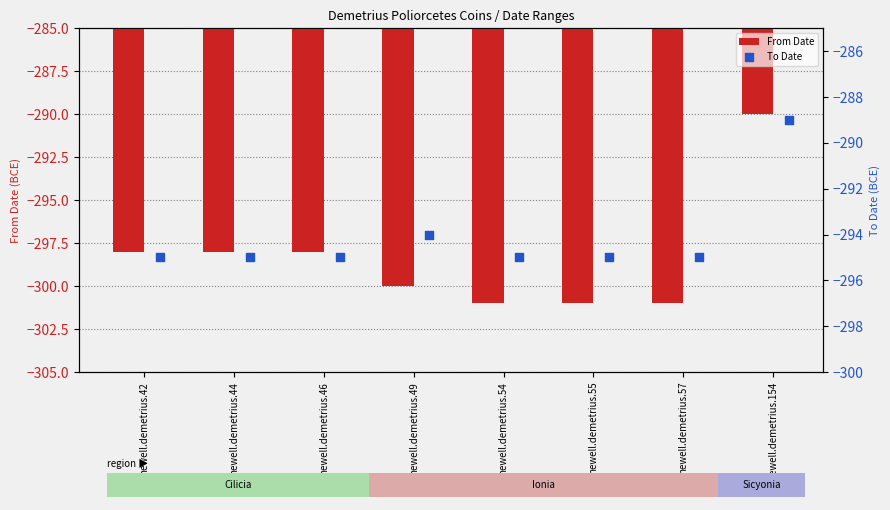

At which category is the sum across all series the highest?

newell.demetrius.154